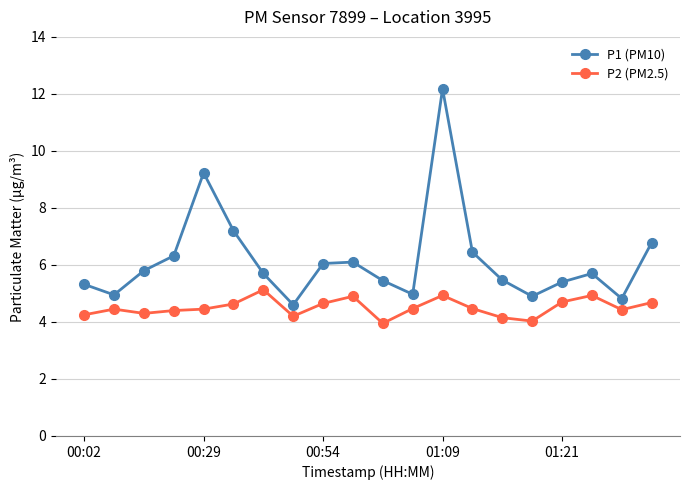

What is the average value of the P1 (PM10) series?

6.2